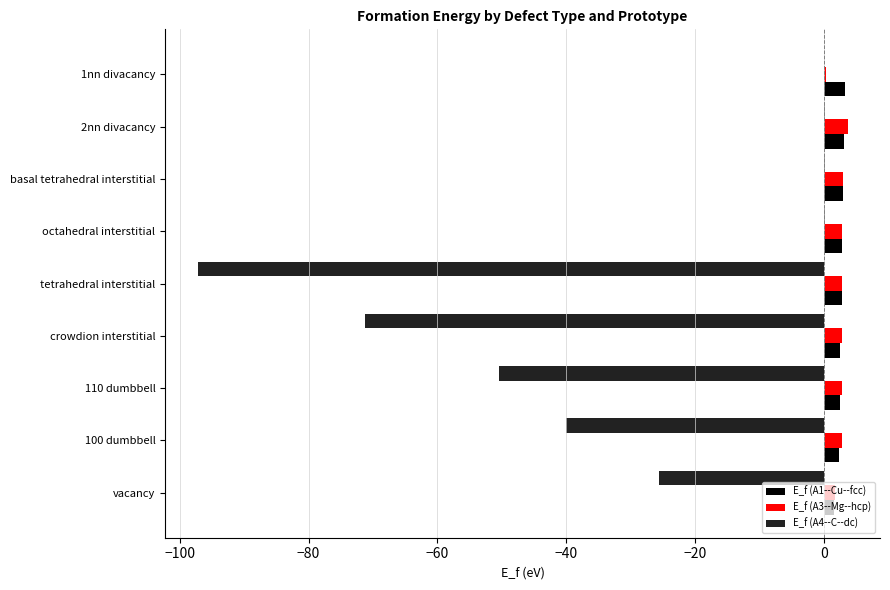

What is the sum of all E_f (A1--Cu--fcc) values?

23.8